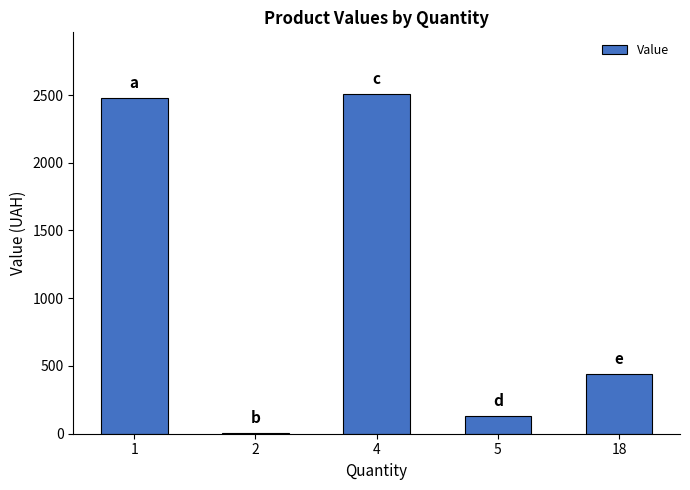

What is the sum of the values at 5 and 4?

2640.3